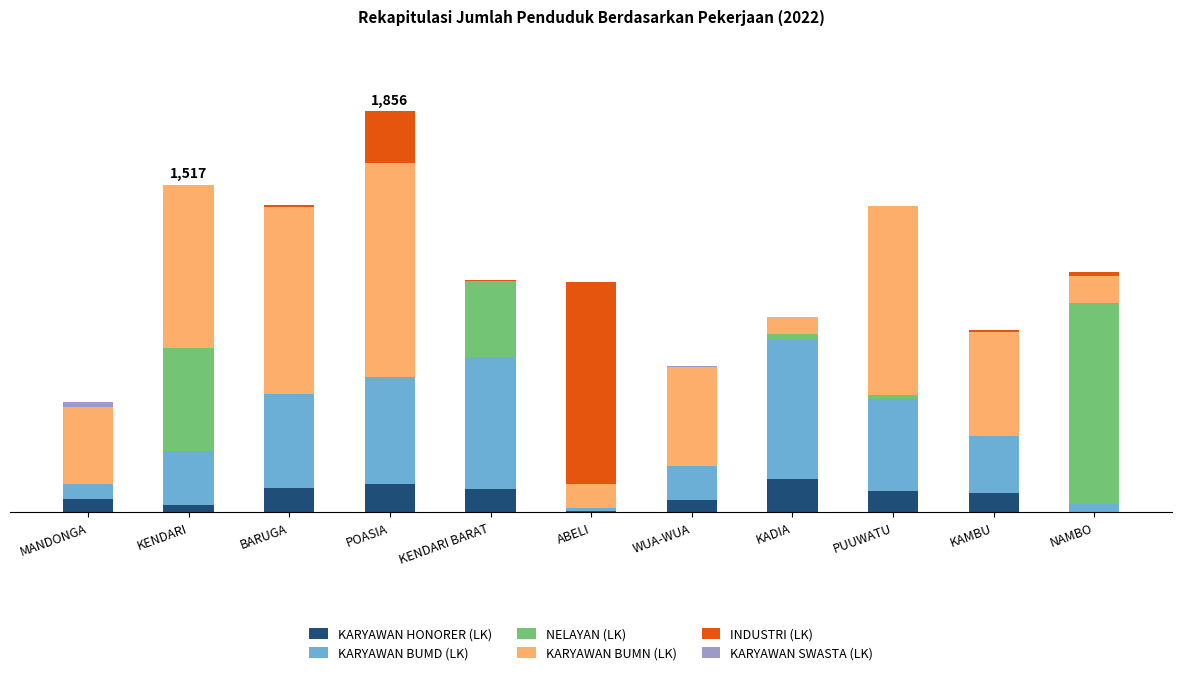

Are the bars grouped side by side (vs. stacked)?

No